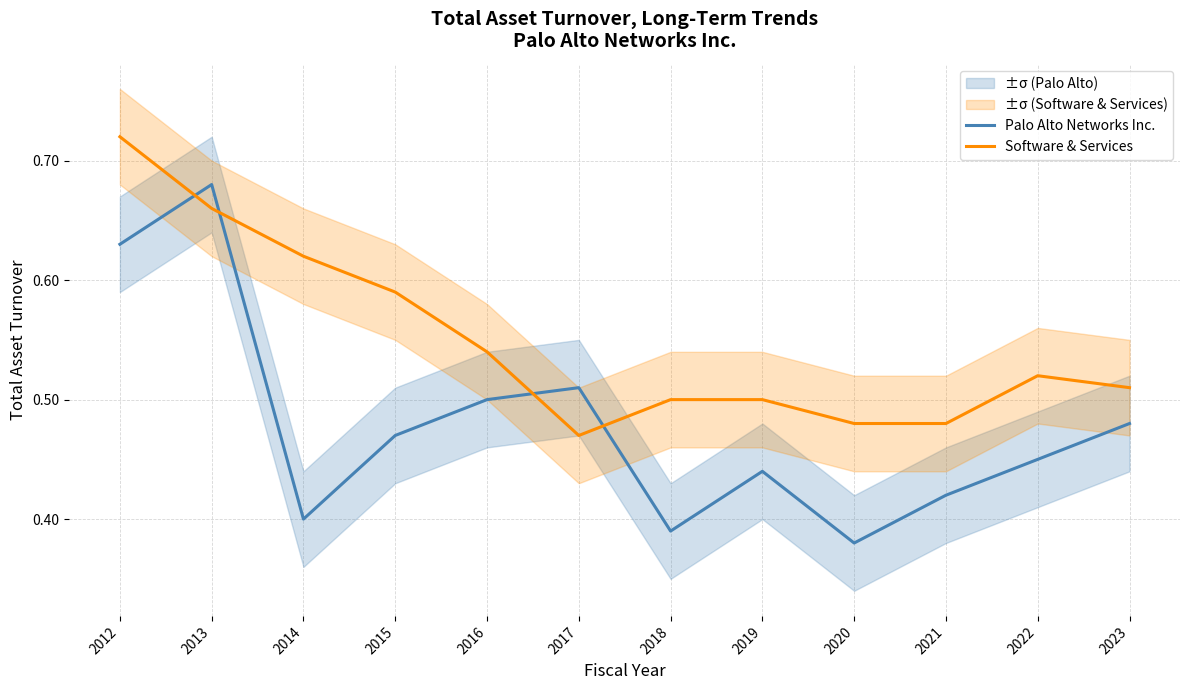

Where do Palo Alto Networks Inc. and Software & Services first cross each other?

2012 and 2013